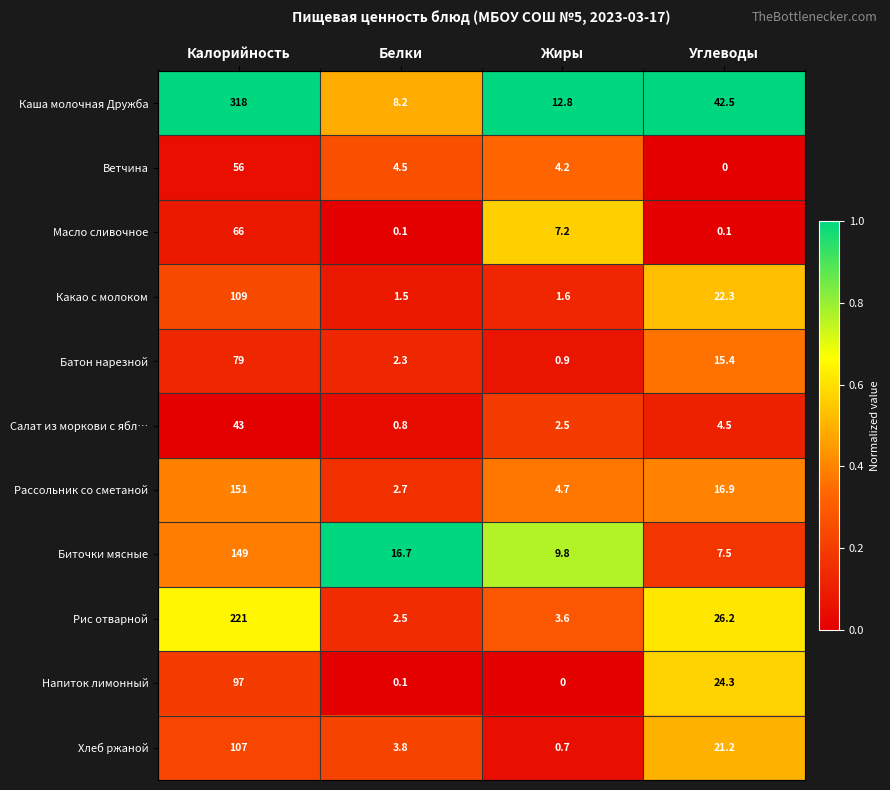

True or false: Рассольник со сметаной has a value of 7.7 at Углеводы.

False